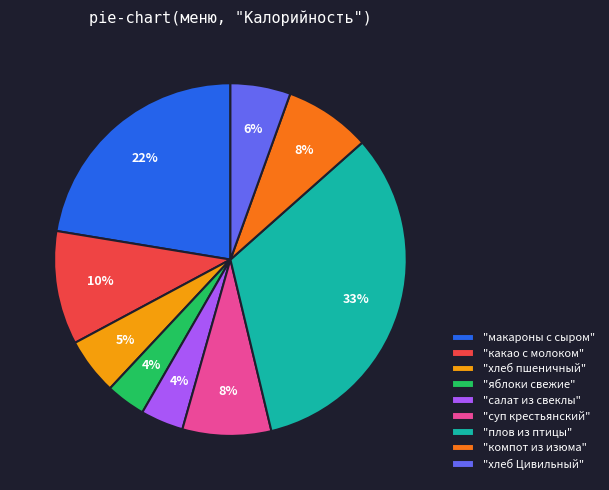

The "хлеб пшеничный" slice represents 1% of the pie. True or false?

False